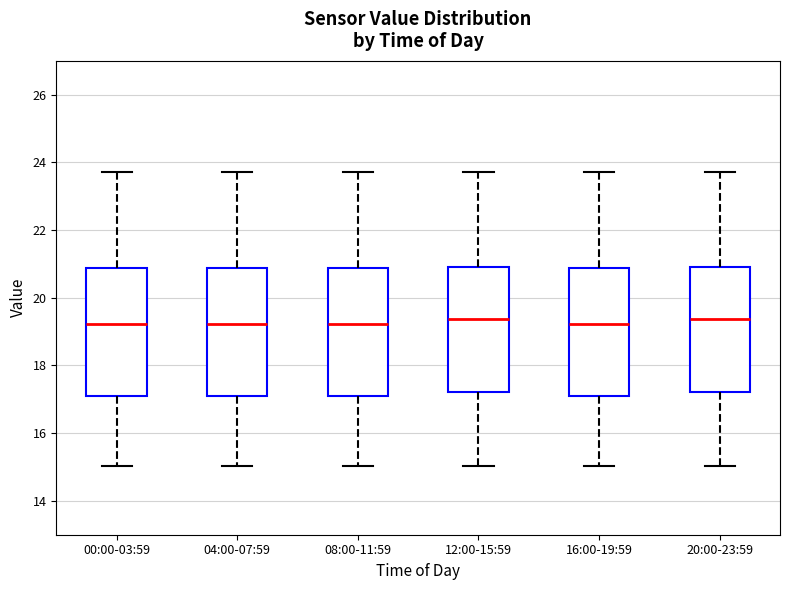

Where does the upper whisker of the box for 04:00-07:59 end on the y-axis? The values are not printed on the chart, so give them approximately, as read against the axis.

23.8